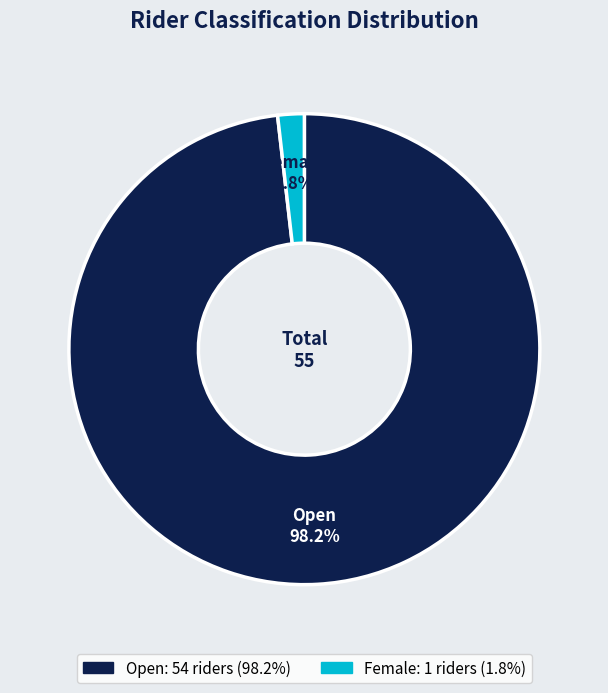

Count the number of slices in the pie.

2